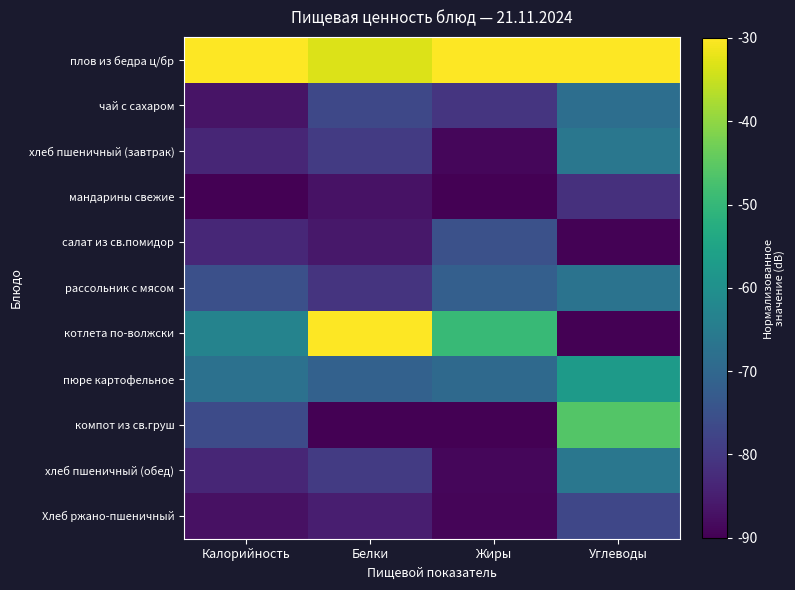

Reading right to left, what are all the values shown in this chart?

плов из бедра ц/бр: Углеводы=-30.0	Жиры=-30.0	Белки=-33.3	Калорийность=-30.0
чай с сахаром: Углеводы=-68.3	Жиры=-80.7	Белки=-76.9	Калорийность=-86.8
хлеб пшеничный (завтрак): Углеводы=-66.2	Жиры=-89.0	Белки=-79.7	Калорийность=-83.6
мандарины свежие: Углеводы=-81.7	Жиры=-90.0	Белки=-87.0	Калорийность=-90.0
салат из св.помидор: Углеводы=-89.6	Жиры=-75.2	Белки=-86.2	Калорийность=-83.4
рассольник с мясом: Углеводы=-67.1	Жиры=-71.8	Белки=-80.9	Калорийность=-75.2
котлета по-волжски: Углеводы=-90.0	Жиры=-49.6	Белки=-30.0	Калорийность=-63.1
пюре картофельное: Углеводы=-57.3	Жиры=-69.5	Белки=-71.4	Калорийность=-67.6
компот из св.груш: Углеводы=-46.0	Жиры=-90.0	Белки=-90.0	Калорийность=-76.3
хлеб пшеничный (обед): Углеводы=-66.2	Жиры=-89.0	Белки=-79.7	Калорийность=-83.6
Хлеб ржано-пшеничный: Углеводы=-77.3	Жиры=-89.1	Белки=-84.9	Калорийность=-87.3